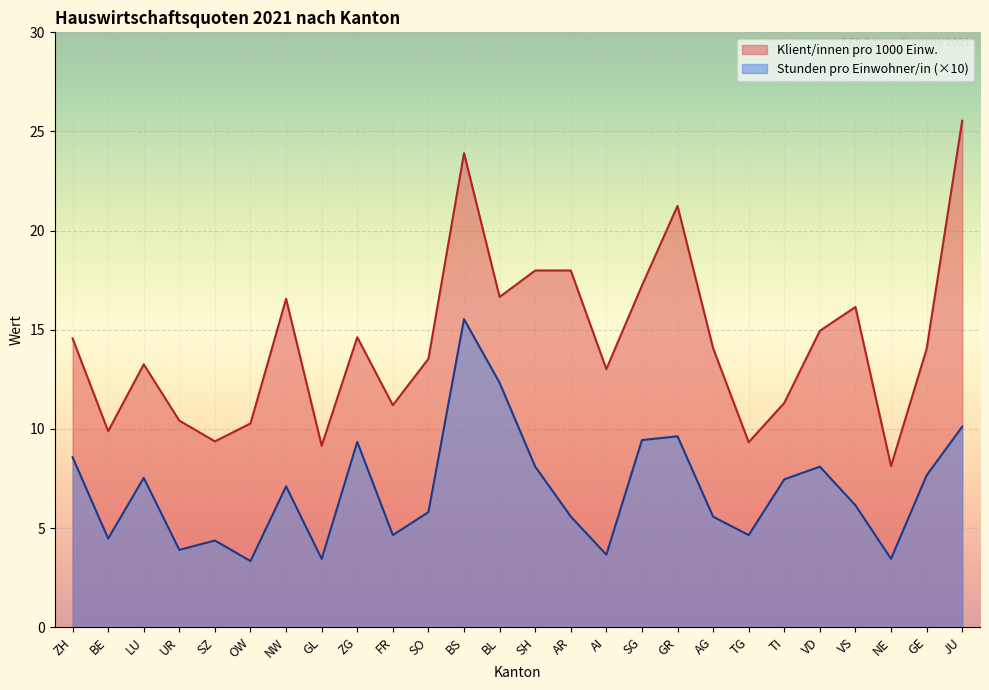

What is the label of the 19th point from the right?

GL